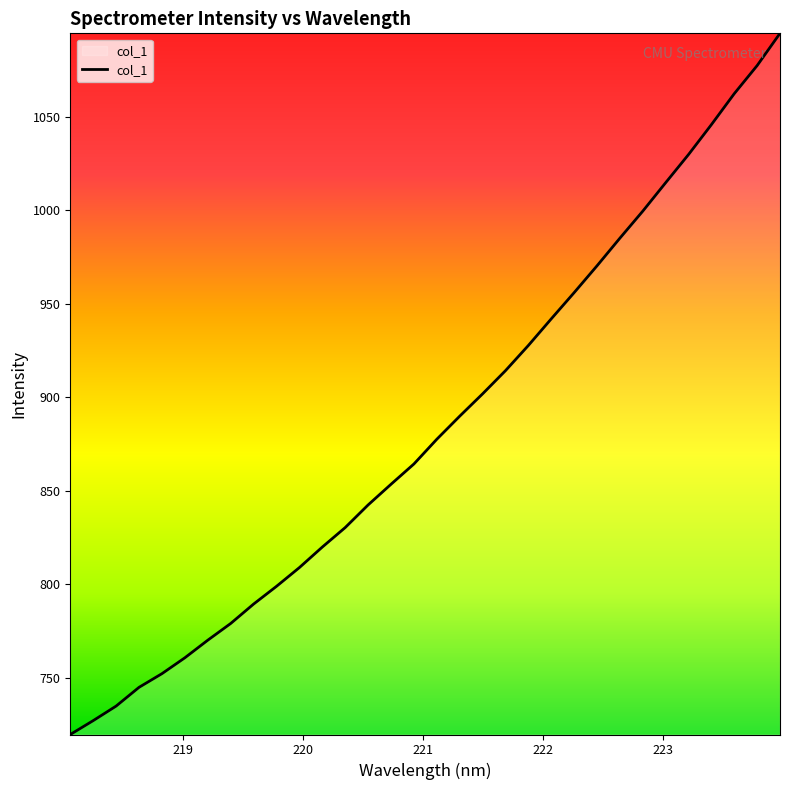

Reading left to right, what are all the values shown in this chart?

719.7	727.1	734.9	744.9	752.2	760.7	770.1	779.0	789.4	798.9	808.9	819.9	830.3	842.4	853.4	864.3	877.5	889.8	901.8	914.2	927.6	941.9	955.9	970.2	985.0	999.4	1014.6	1029.7	1045.7	1062.2	1077.2	1094.5